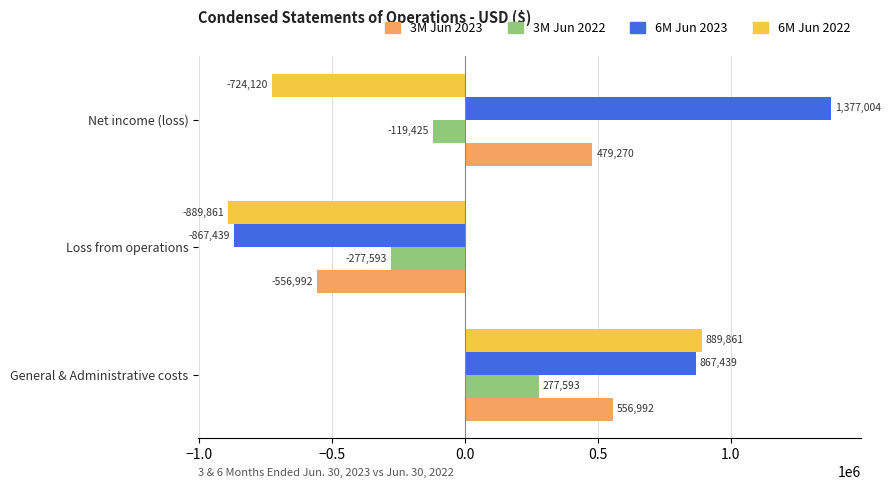

Which series changed the most between General & Administrative costs and Net income (loss)?

6M Jun 2022